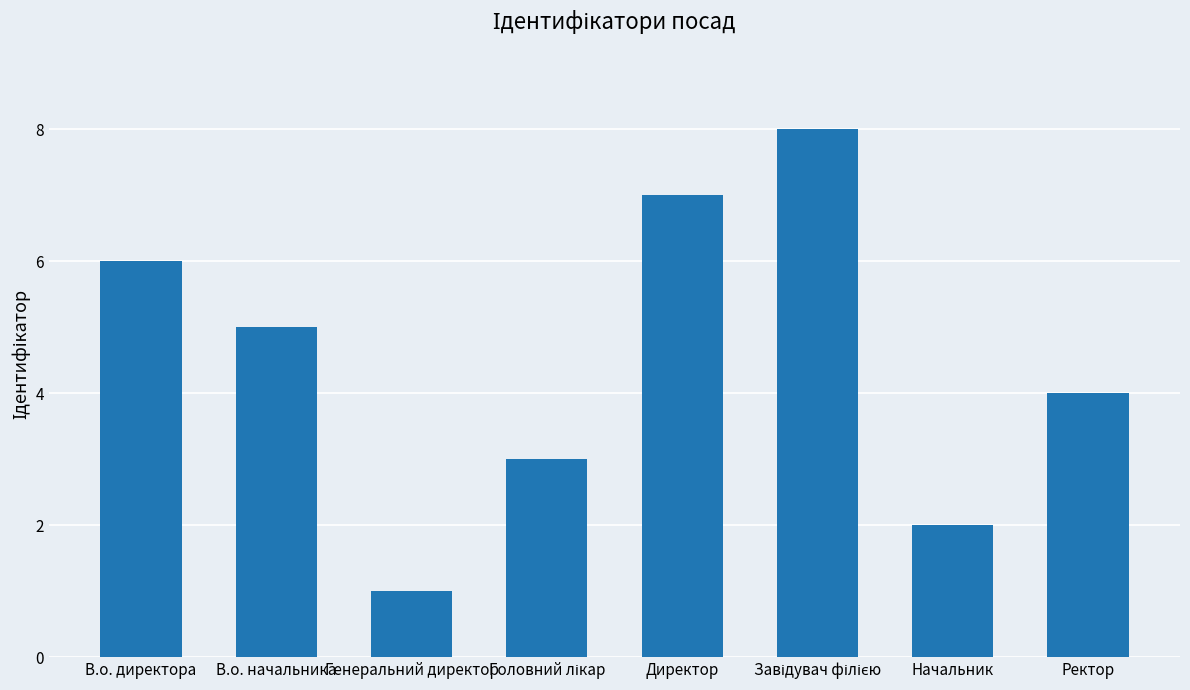

What is the difference between the second highest and second lowest values?

5